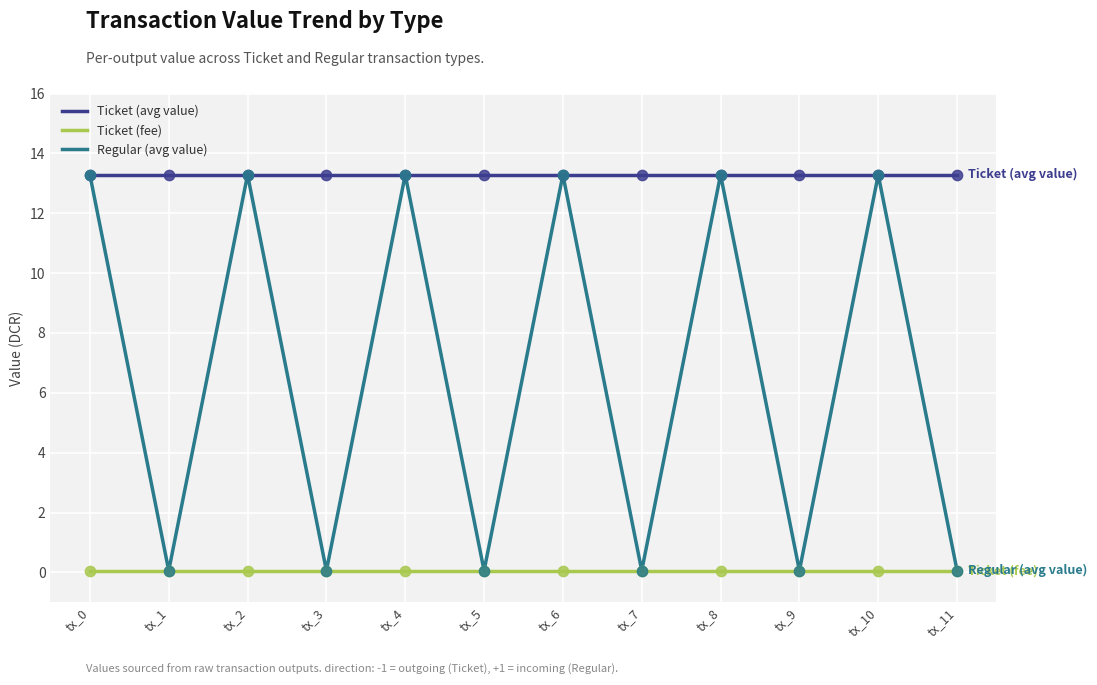

Between tx_10 and tx_11, which series saw the biggest shift?

Regular (avg value)